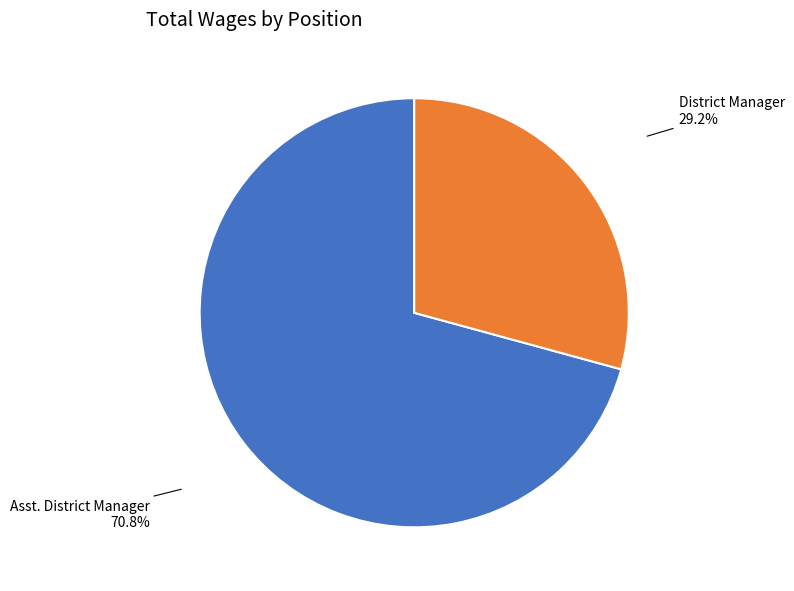

Does any single category account for the majority?

Yes